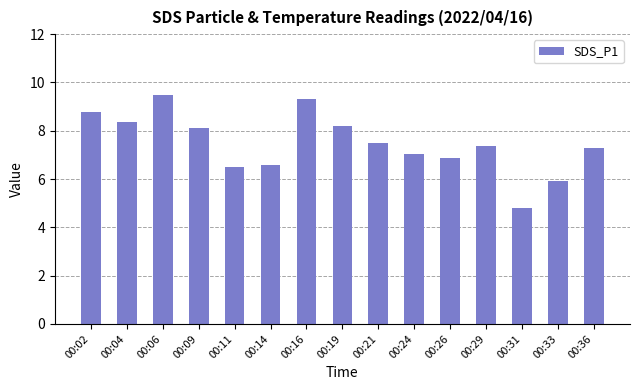

What is the difference between the maximum and minimum values?

4.7